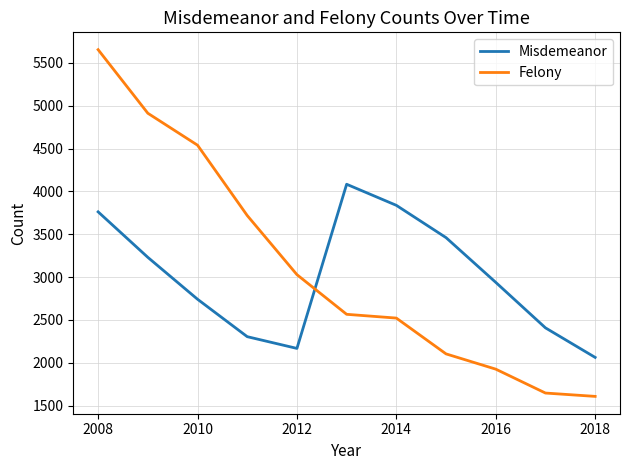

Reading left to right, transcribe all the data shown in this chart.

Misdemeanor: 3762	3231	2742	2305	2168	4084	3838	3461	2939	2408	2063
Felony: 5655	4913	4540	3719	3029	2566	2522	2104	1926	1647	1608